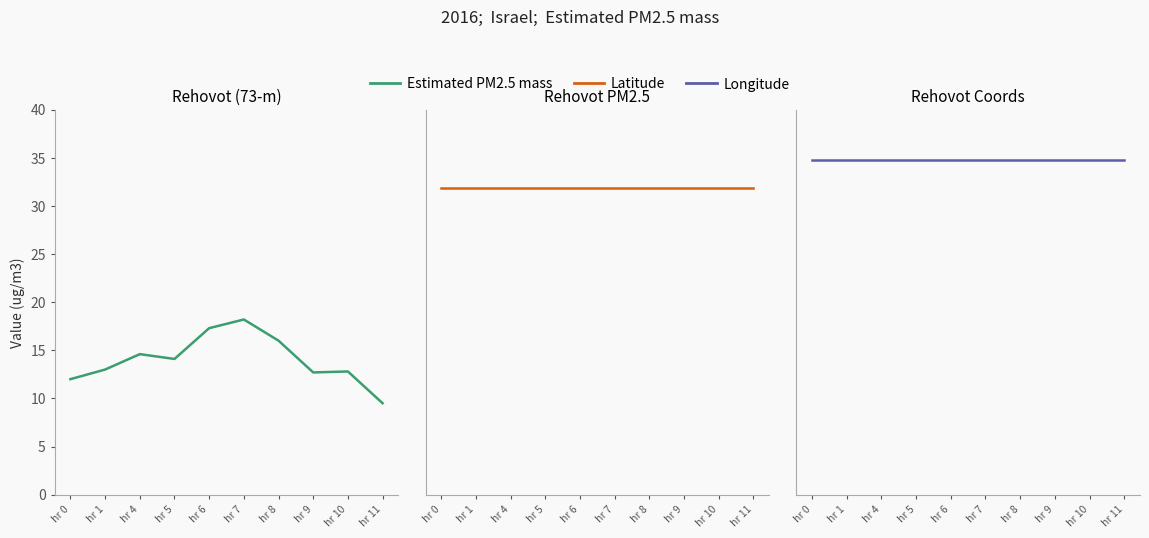

What is the value of the Estimated PM2.5 mass point at the 2nd from the left?

13.0